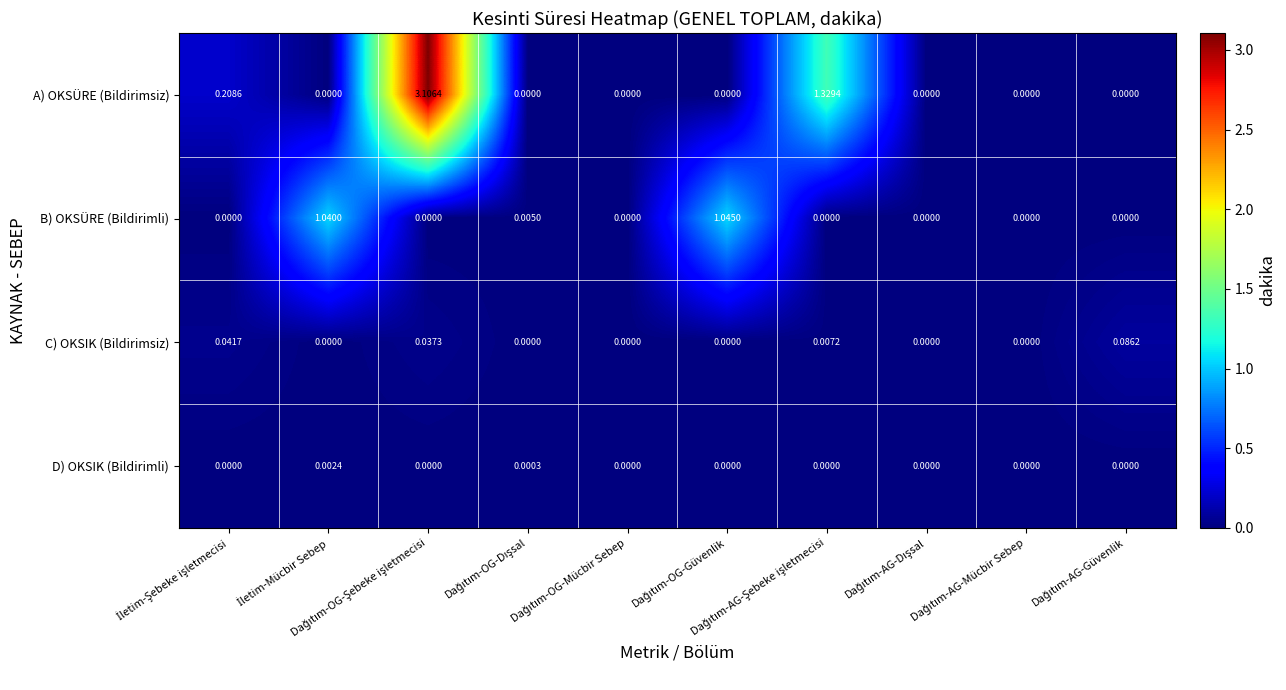

Rank the series by their maximum value, from lowest to highest.

D) OKSIK (Bildirimli), C) OKSIK (Bildirimsiz), B) OKSÜRE (Bildirimli), A) OKSÜRE (Bildirimsiz)